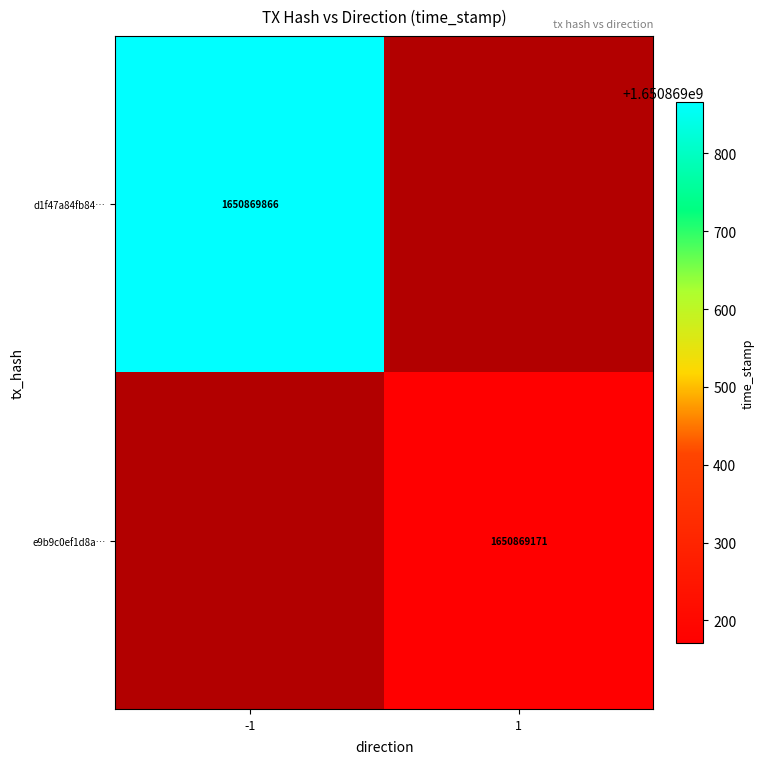

The d1f47a84fb84… series shows 2578588310 at -1. True or false?

False